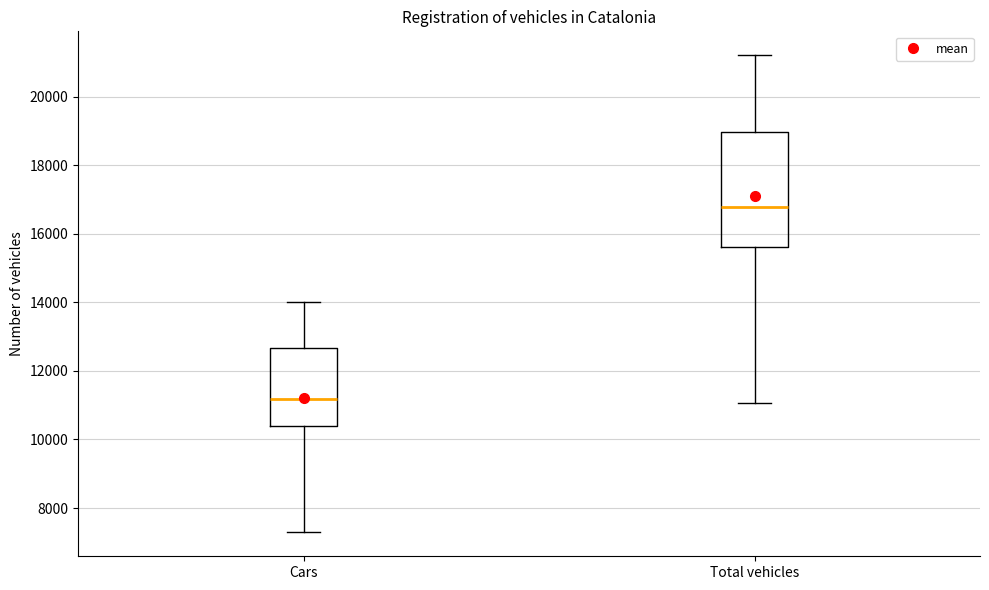

Reading left to right, transcribe this box plot: for each box, give where its median line is, the range the box spans, and where its two whiskers end, as read against the y-axis. The values are not printed on the chart, so give them approximately, as read against the axis.

Cars: median 11200, box 10400 to 12600, whiskers 7200 to 14000
Total vehicles: median 16800, box 15600 to 19000, whiskers 11000 to 21200